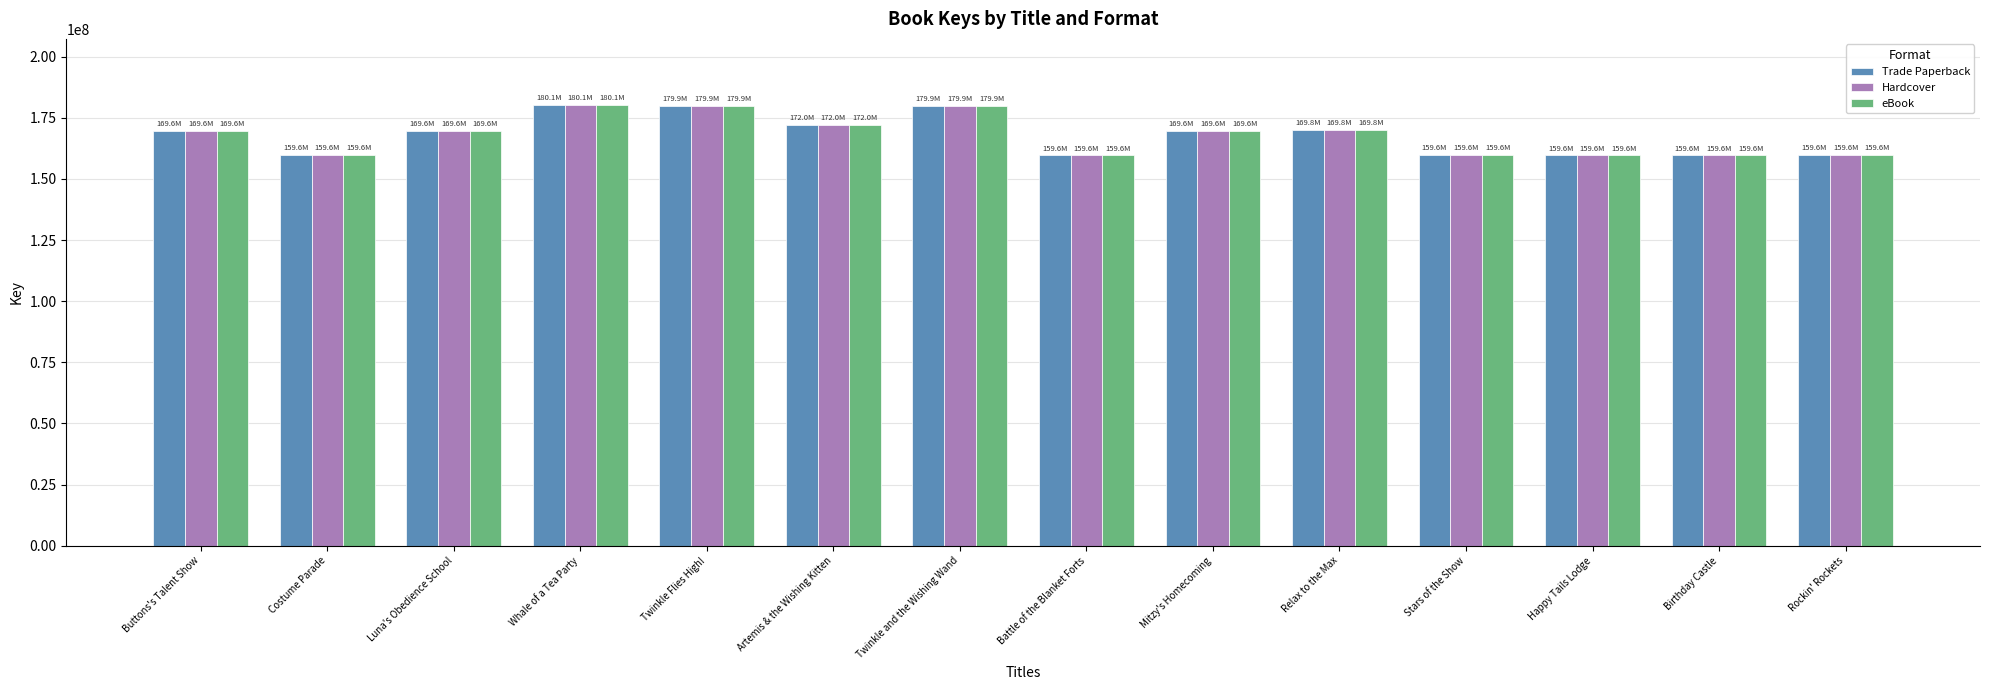

Is the value of Trade Paperback at Buttons's Talent Show greater than the value of Hardcover at Battle of the Blanket Forts?

Yes